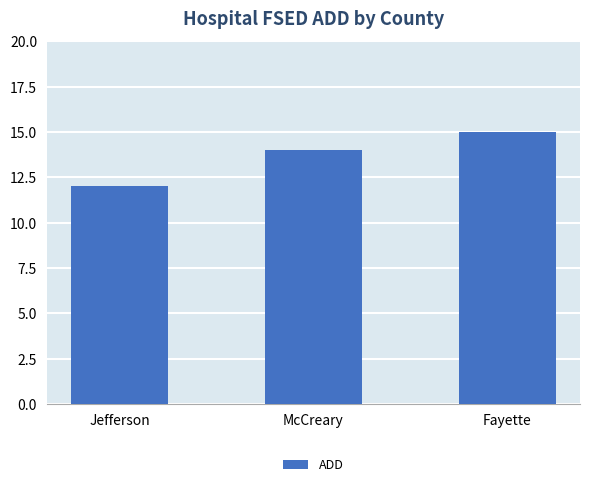

Reading left to right, what are all the values shown in this chart?

12	14	15